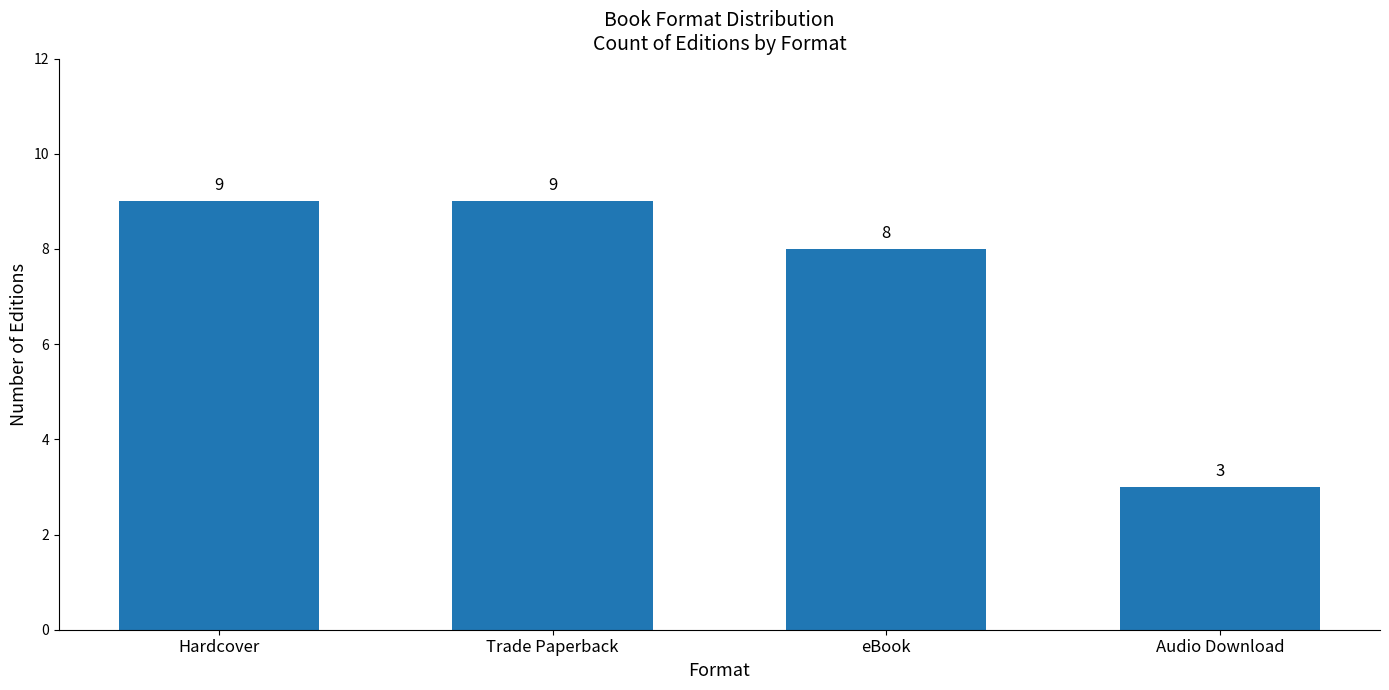

How many bars are there in total?

4